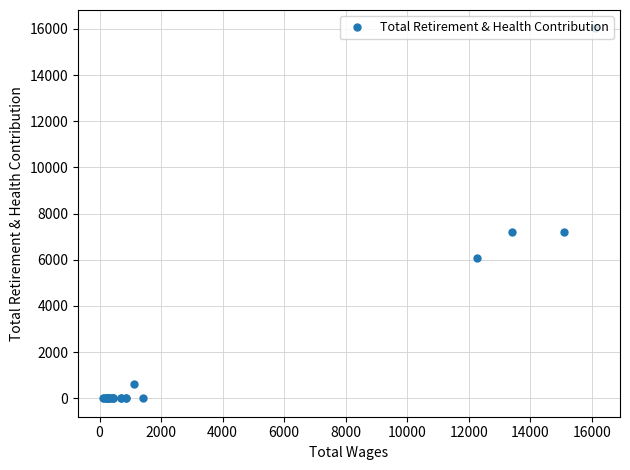

What is the maximum value shown in the chart?

16020